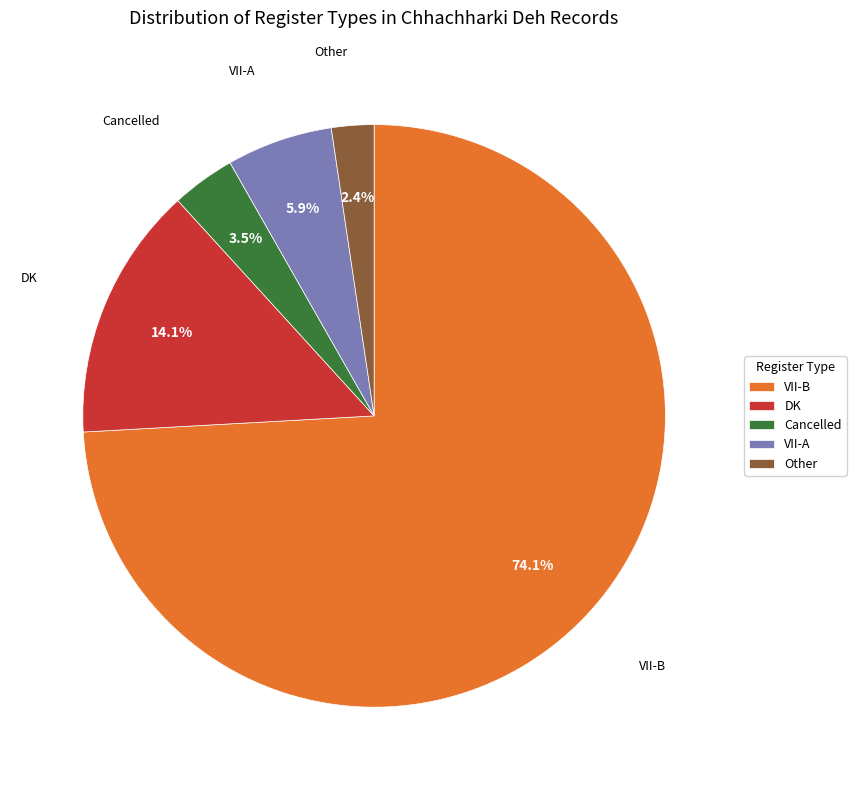

To the nearest percent, what is the average slice percentage?

20%